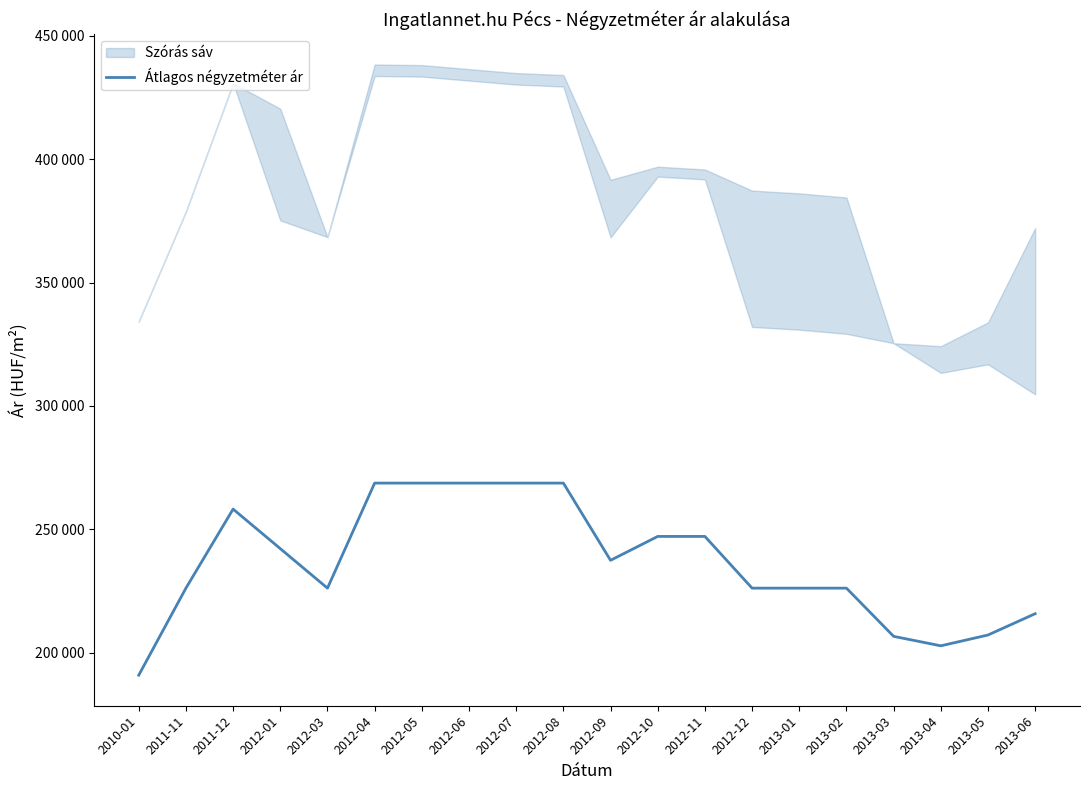

What position from the right is 2013-05?

2